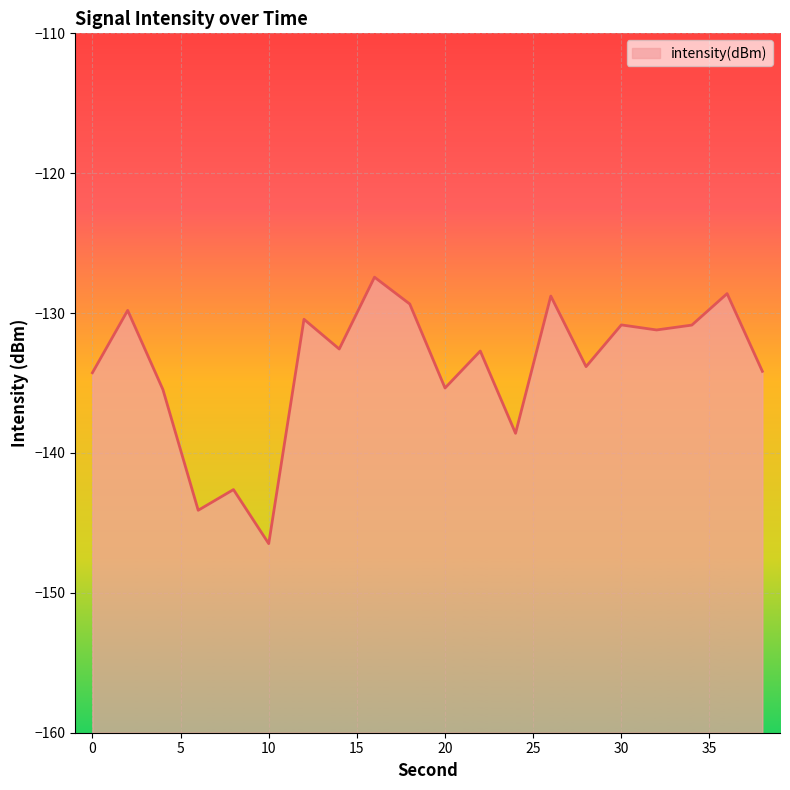

How many data points does each series have?

20